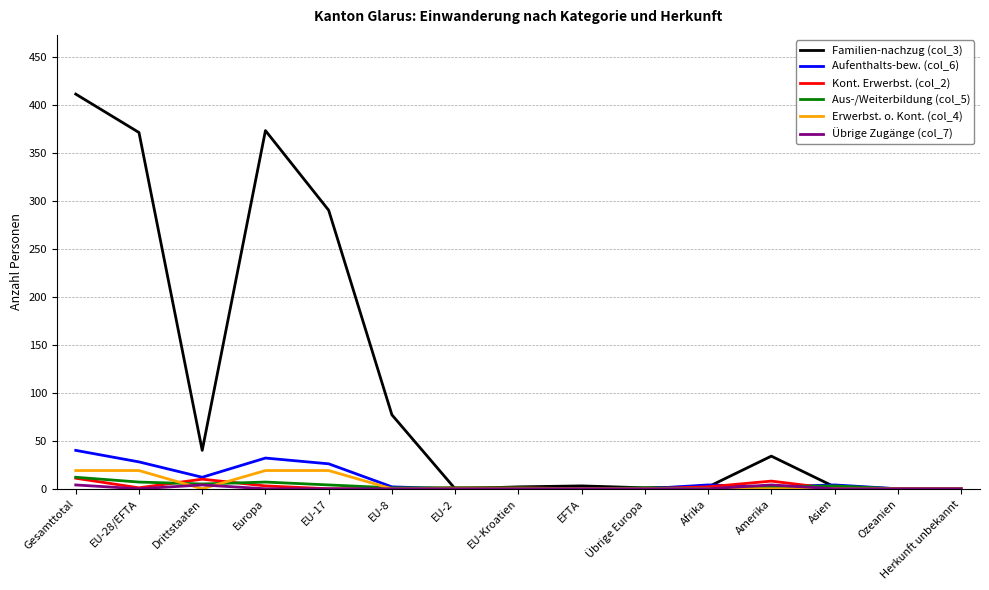

What position from the left is EU-28/EFTA?

2